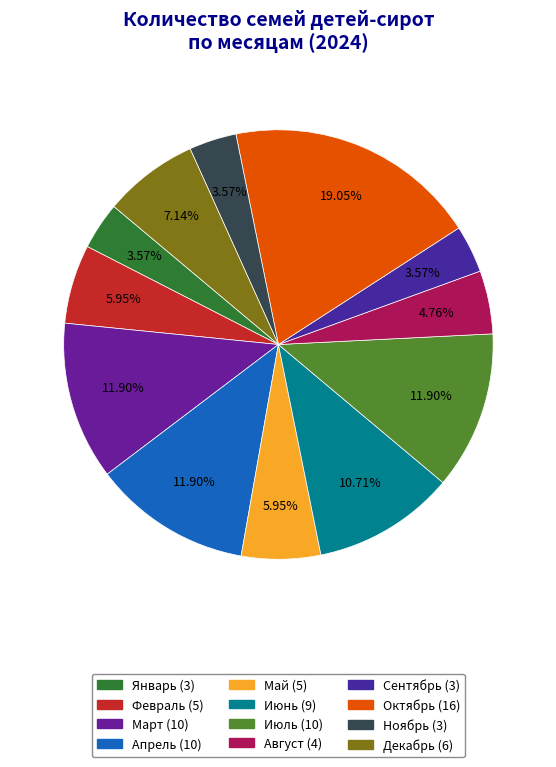

How many segments does this pie chart have?

12